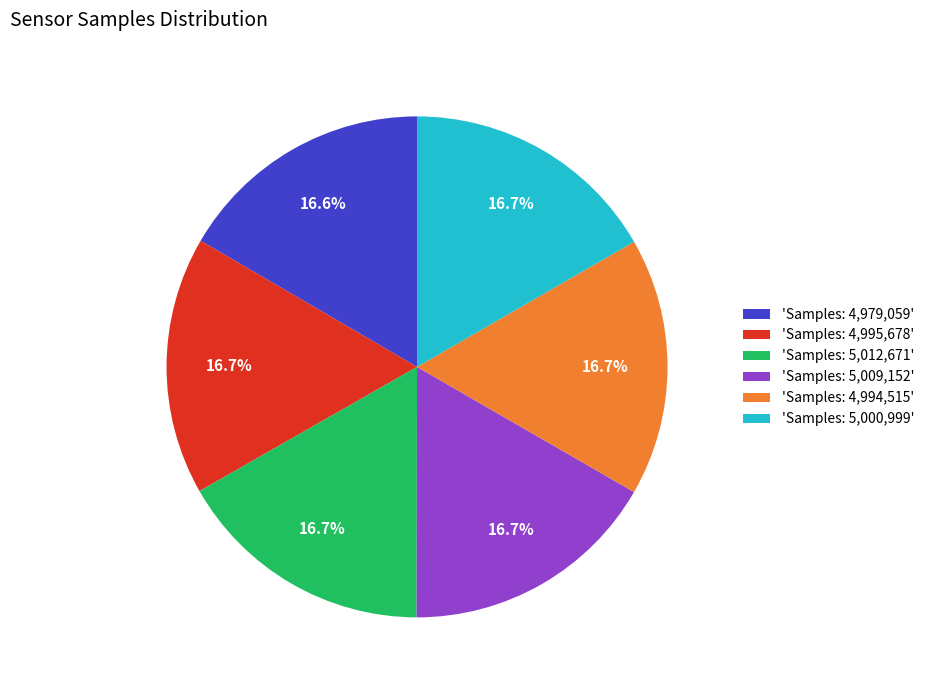

Is there a majority slice in this chart?

No